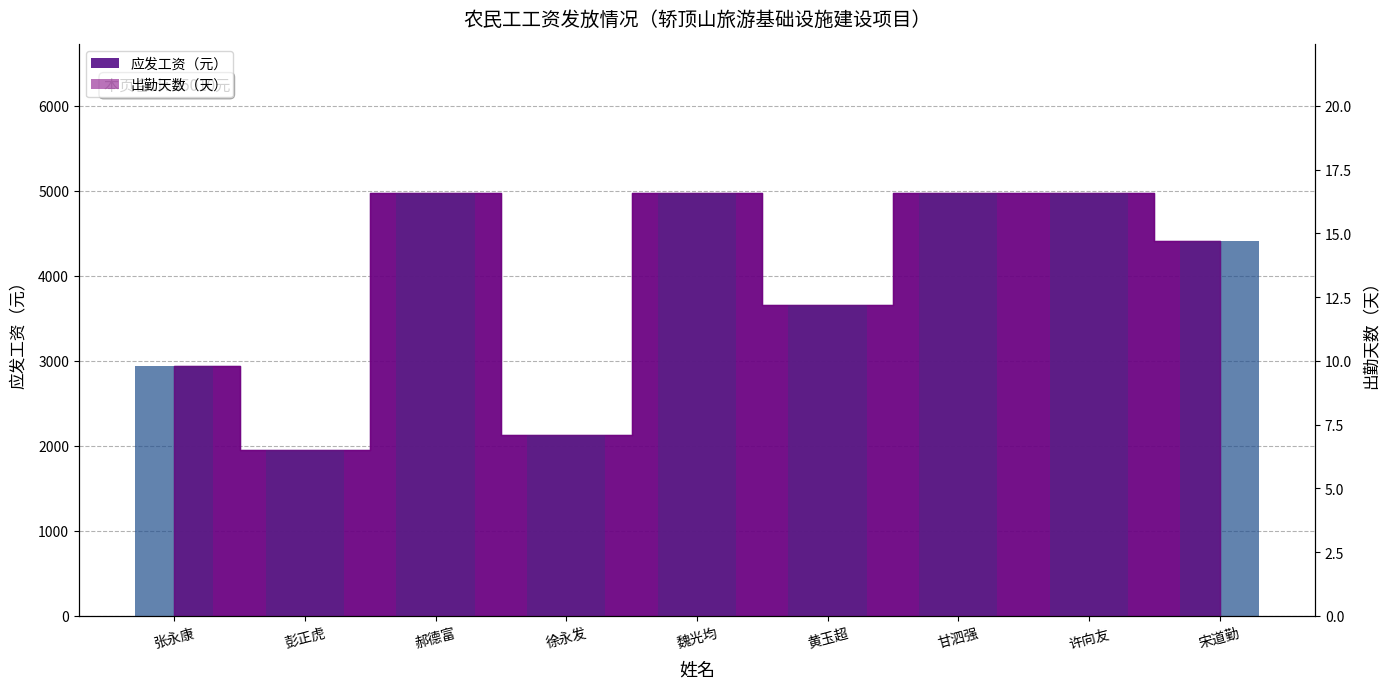

Rank the categories by value from highest to lowest.

郝德富, 魏光均, 甘泗强, 许向友, 宋道勤, 黄玉超, 张永康, 徐永发, 彭正虎